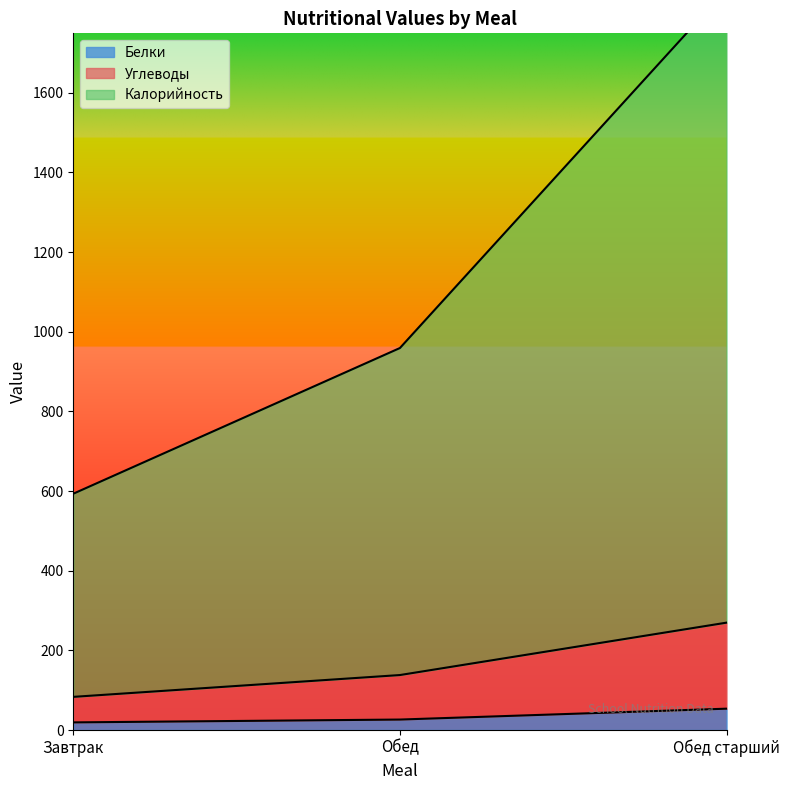

Which category has the highest value in the Белки series?

Обед старший